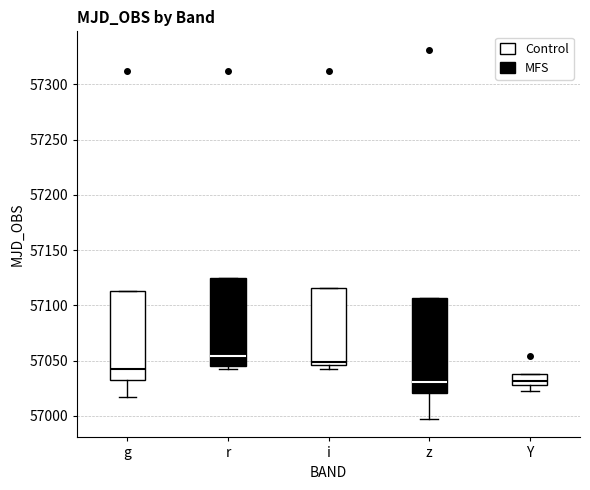

Which box's median line is the highest?

r